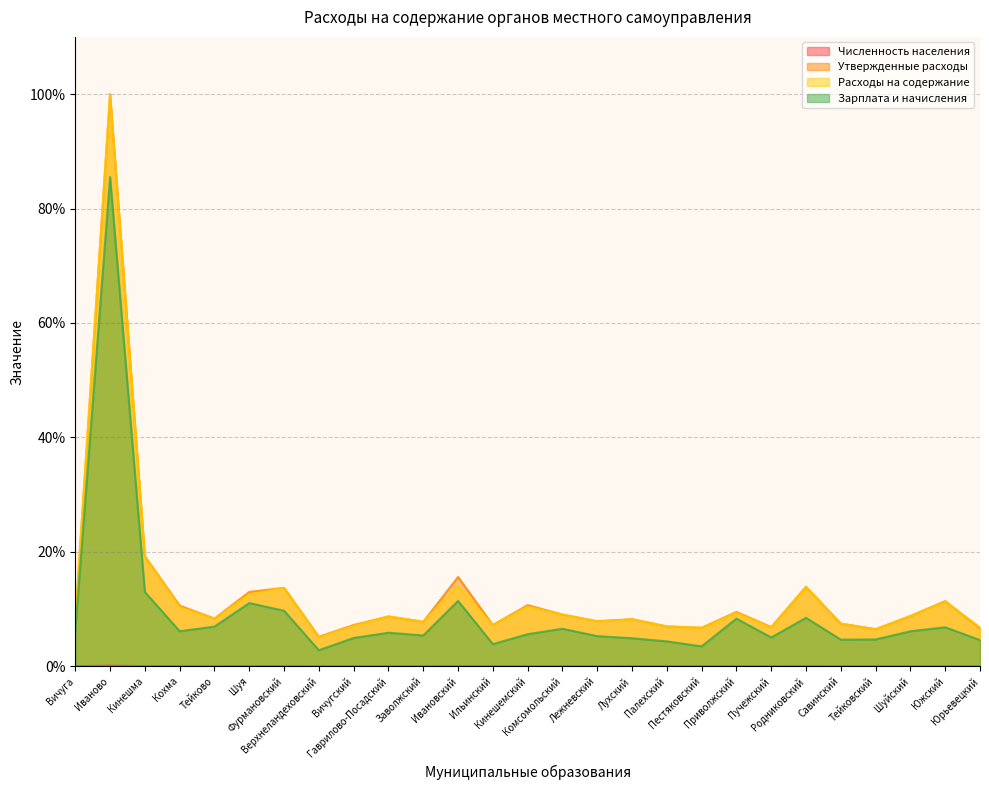

True or false: Расходы на содержание and Зарплата и начисления cross at least once.

False